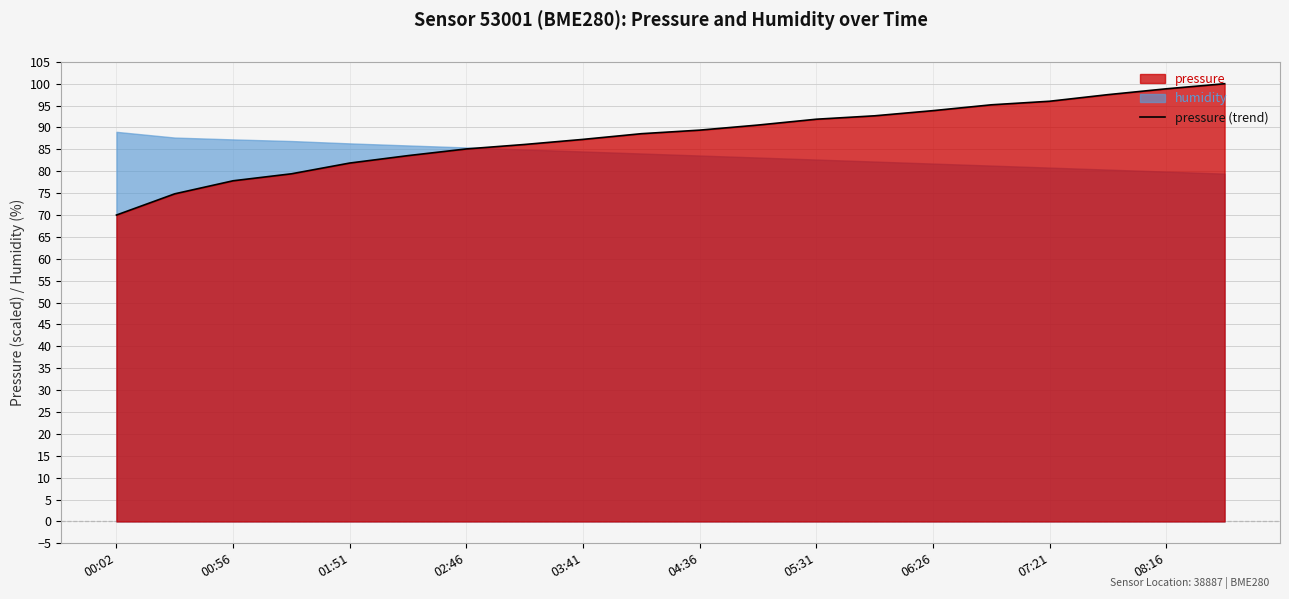

How many lines are shown in the chart?

1